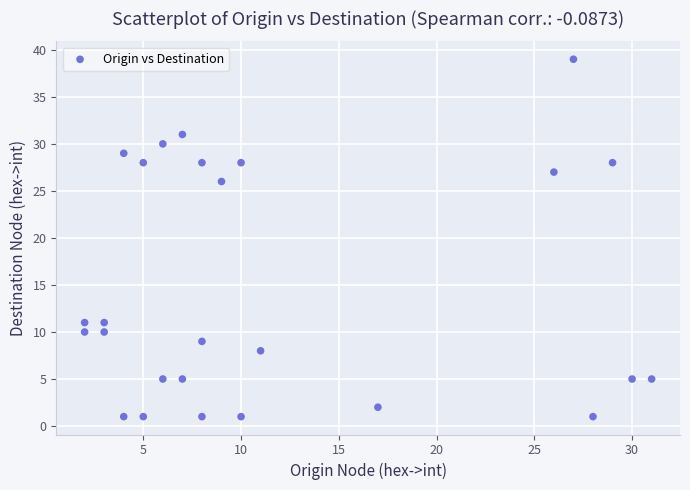

What Y value in the scatter plot is closest to 20?

26